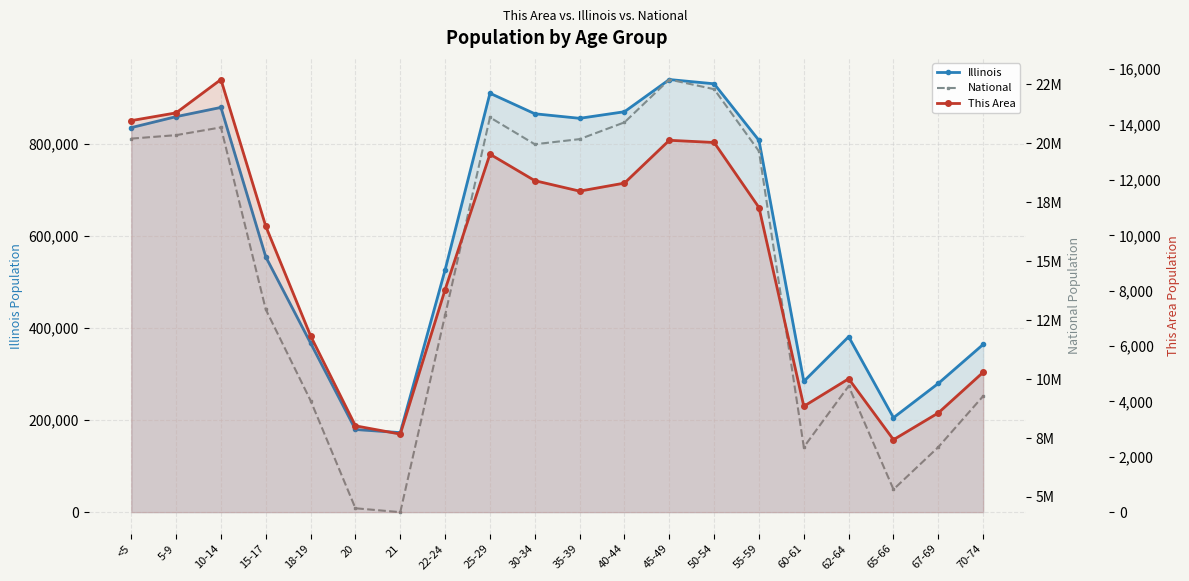

True or false: This Area has a value of 3825 at 60-61.

True